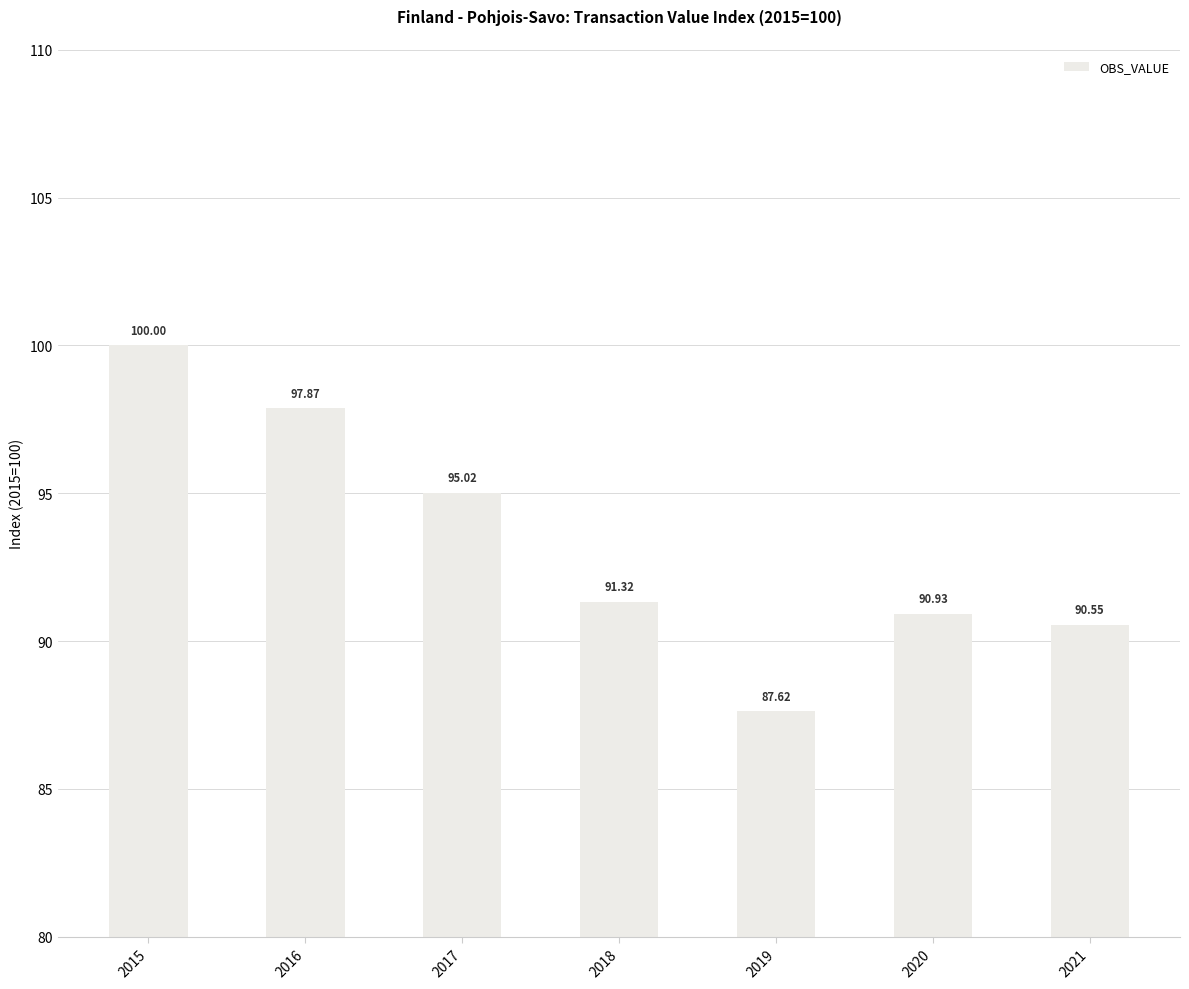

Which has a higher value, 2017 or 2016?

2016